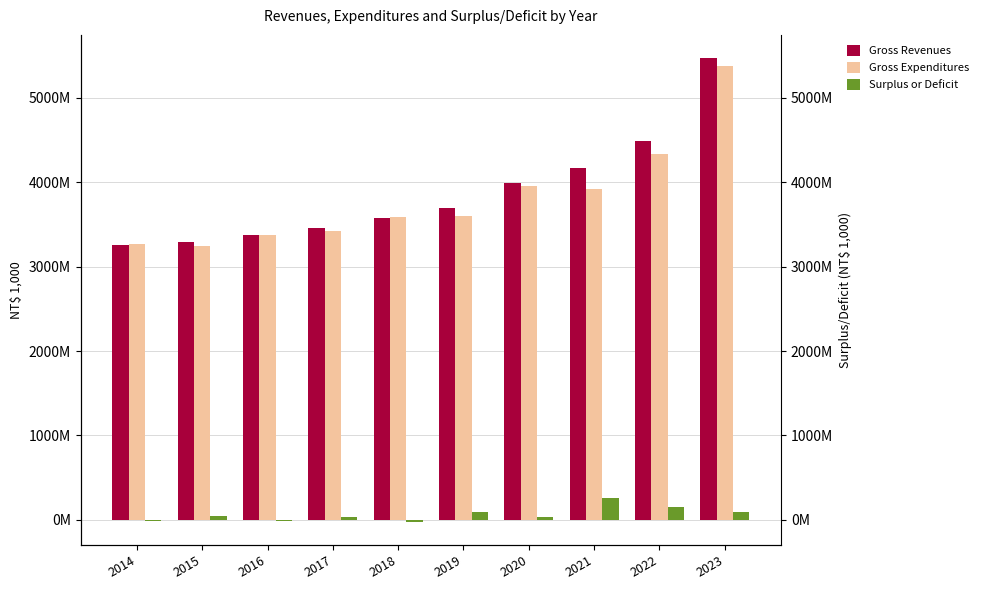

What is the value of the Gross Revenues bar at the 1st from the left?

3260091222